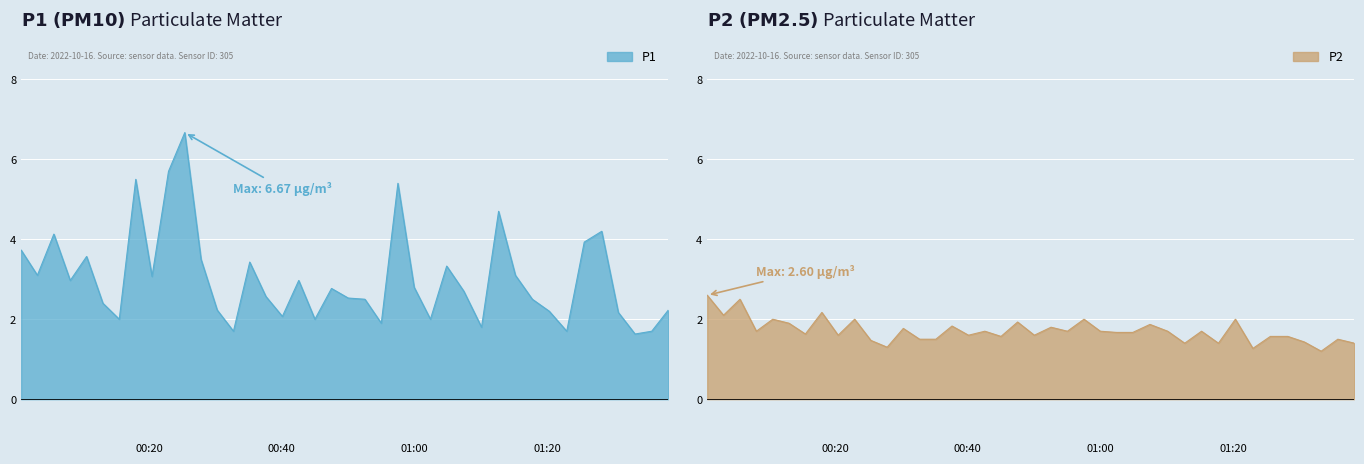

Reading right to left, transcribe all the data shown in this chart.

P1: 2022-10-16T01:38:14=2.2	2022-10-16T01:35:44=1.7	2022-10-16T01:33:13=1.6	2022-10-16T01:30:42=2.2	2022-10-16T01:28:12=4.2	2022-10-16T01:25:34=3.9	2022-10-16T01:22:56=1.7	2022-10-16T01:20:18=2.2	2022-10-16T01:17:45=2.5	2022-10-16T01:15:12=3.1	2022-10-16T01:12:40=4.7	2022-10-16T01:10:06=1.8	2022-10-16T01:07:26=2.7	2022-10-16T01:04:51=3.3	2022-10-16T01:02:24=2.0	2022-10-16T00:59:57=2.8	2022-10-16T00:57:30=5.4	2022-10-16T00:55:00=1.9	2022-10-16T00:52:32=2.5	2022-10-16T00:50:01=2.5	2022-10-16T00:47:30=2.8	2022-10-16T00:45:00=2.0	2022-10-16T00:42:34=3.0	2022-10-16T00:40:06=2.1	2022-10-16T00:37:37=2.6	2022-10-16T00:35:11=3.4	2022-10-16T00:32:44=1.7	2022-10-16T00:30:17=2.2	2022-10-16T00:27:51=3.5	2022-10-16T00:25:24=6.7	2022-10-16T00:22:57=5.7	2022-10-16T00:20:28=3.1	2022-10-16T00:18:01=5.5	2022-10-16T00:15:32=2.0	2022-10-16T00:13:04=2.4	2022-10-16T00:10:37=3.6	2022-10-16T00:08:09=3.0	2022-10-16T00:05:41=4.1	2022-10-16T00:03:12=3.1	2022-10-16T00:00:45=3.7
P2: 2022-10-16T01:38:14=1.4	2022-10-16T01:35:44=1.5	2022-10-16T01:33:13=1.2	2022-10-16T01:30:42=1.4	2022-10-16T01:28:12=1.6	2022-10-16T01:25:34=1.6	2022-10-16T01:22:56=1.3	2022-10-16T01:20:18=2.0	2022-10-16T01:17:45=1.4	2022-10-16T01:15:12=1.7	2022-10-16T01:12:40=1.4	2022-10-16T01:10:06=1.7	2022-10-16T01:07:26=1.9	2022-10-16T01:04:51=1.7	2022-10-16T01:02:24=1.7	2022-10-16T00:59:57=1.7	2022-10-16T00:57:30=2.0	2022-10-16T00:55:00=1.7	2022-10-16T00:52:32=1.8	2022-10-16T00:50:01=1.6	2022-10-16T00:47:30=1.9	2022-10-16T00:45:00=1.6	2022-10-16T00:42:34=1.7	2022-10-16T00:40:06=1.6	2022-10-16T00:37:37=1.8	2022-10-16T00:35:11=1.5	2022-10-16T00:32:44=1.5	2022-10-16T00:30:17=1.8	2022-10-16T00:27:51=1.3	2022-10-16T00:25:24=1.5	2022-10-16T00:22:57=2.0	2022-10-16T00:20:28=1.6	2022-10-16T00:18:01=2.2	2022-10-16T00:15:32=1.6	2022-10-16T00:13:04=1.9	2022-10-16T00:10:37=2.0	2022-10-16T00:08:09=1.7	2022-10-16T00:05:41=2.5	2022-10-16T00:03:12=2.1	2022-10-16T00:00:45=2.6